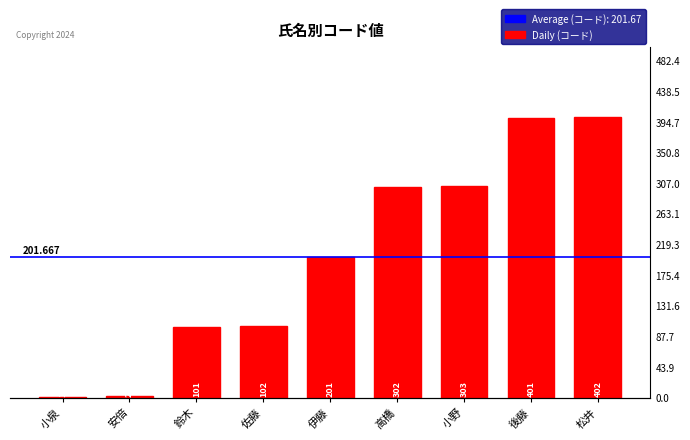

Reading left to right, list all the values displayed in this chart.

小泉=1	安倍=2	鈴木=101	佐藤=102	伊藤=201	高橋=302	小野=303	後藤=401	松井=402